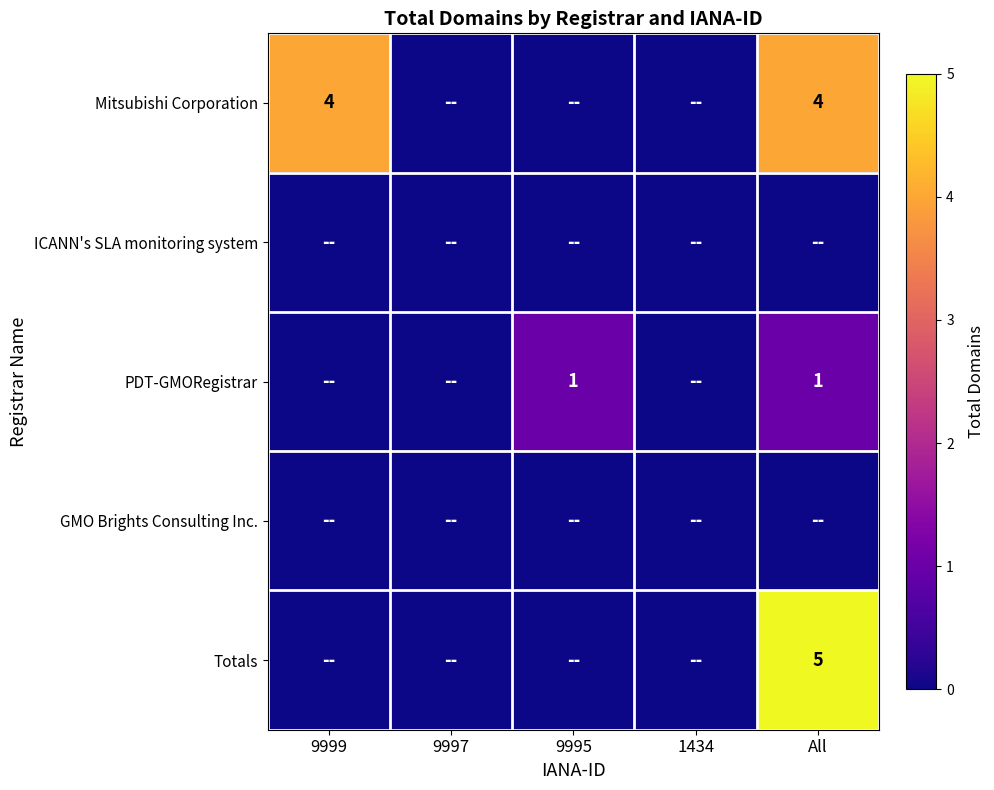

The value of Totals at All is 5. True or false?

True